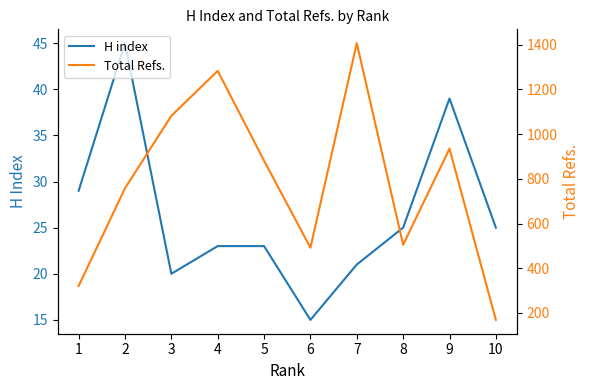

Is it true that H index equals 13 at 5?

False